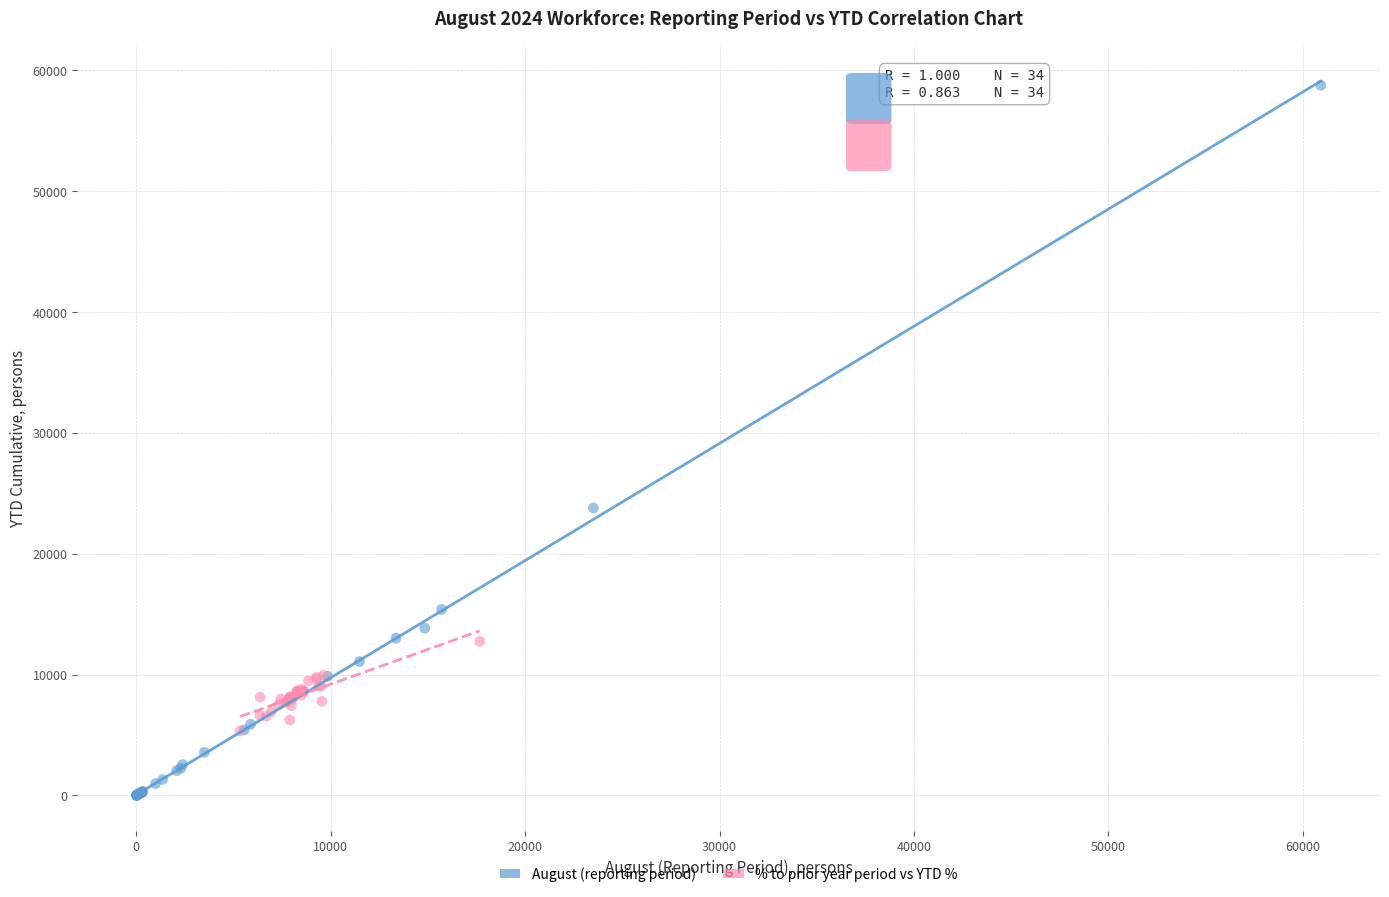

Which series contains the lowest Y value?

August (reporting period)